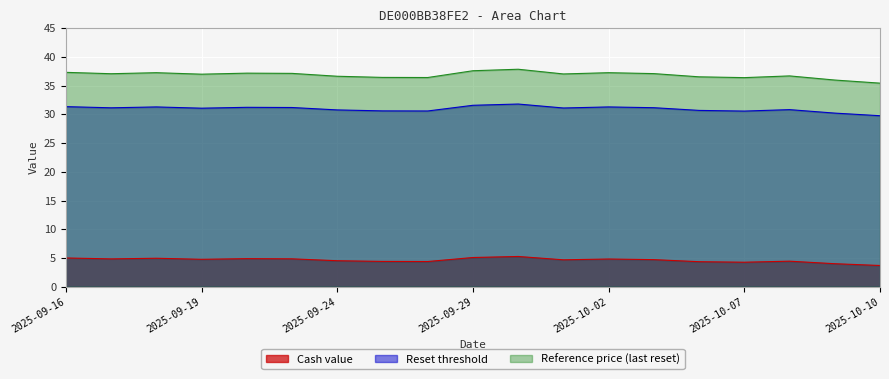

What is the sum of the Reference price (last reset) values at 2025-09-24 and 2025-09-16?

74.0